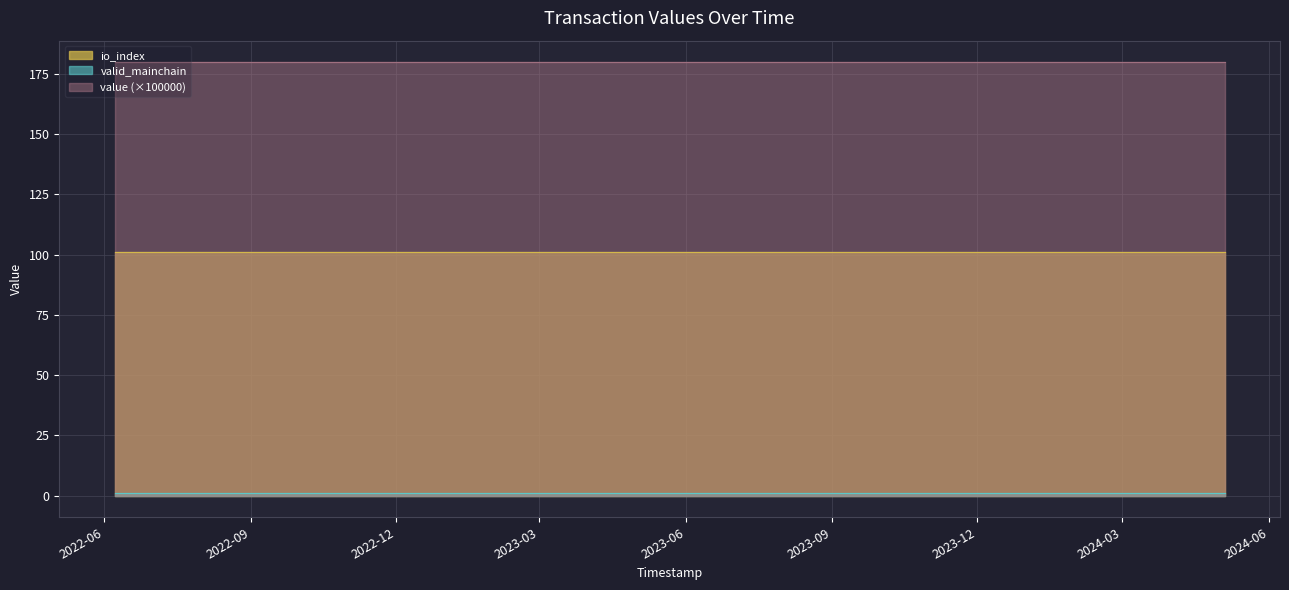

At how many categories does at least one series exceed 49?

24